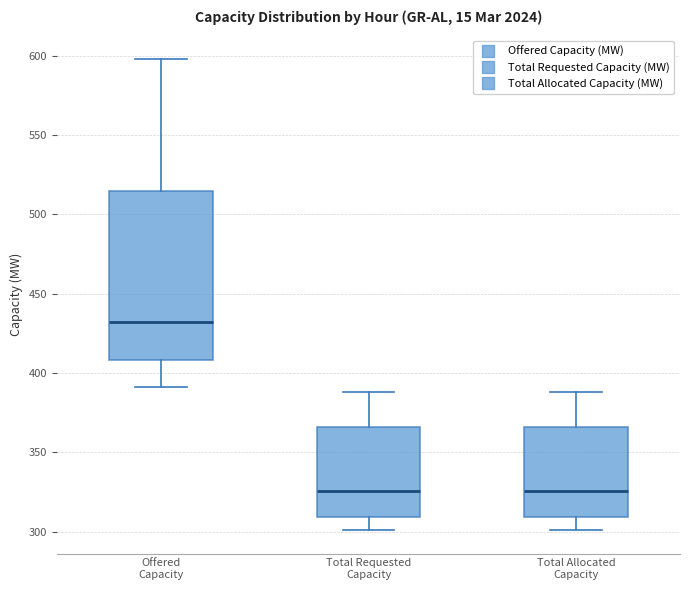

Comparing the boxes themselves (not the whiskers), which one is the tallest?

Offered Capacity